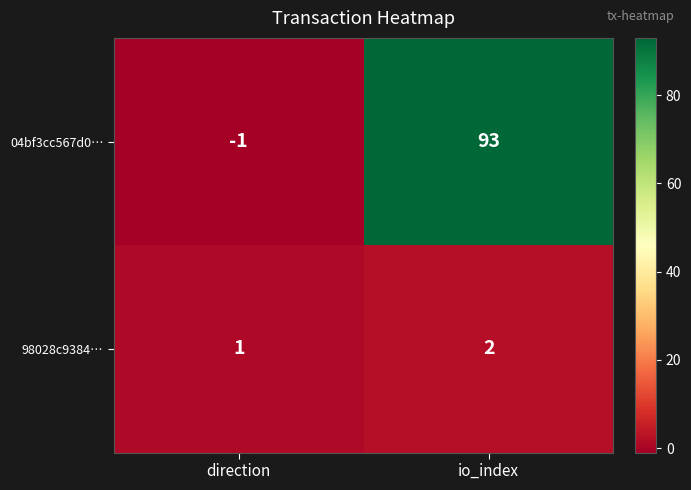

Reading left to right, what are all the values shown in this chart?

04bf3cc567d0…: direction=-1	io_index=93
98028c9384…: direction=1	io_index=2